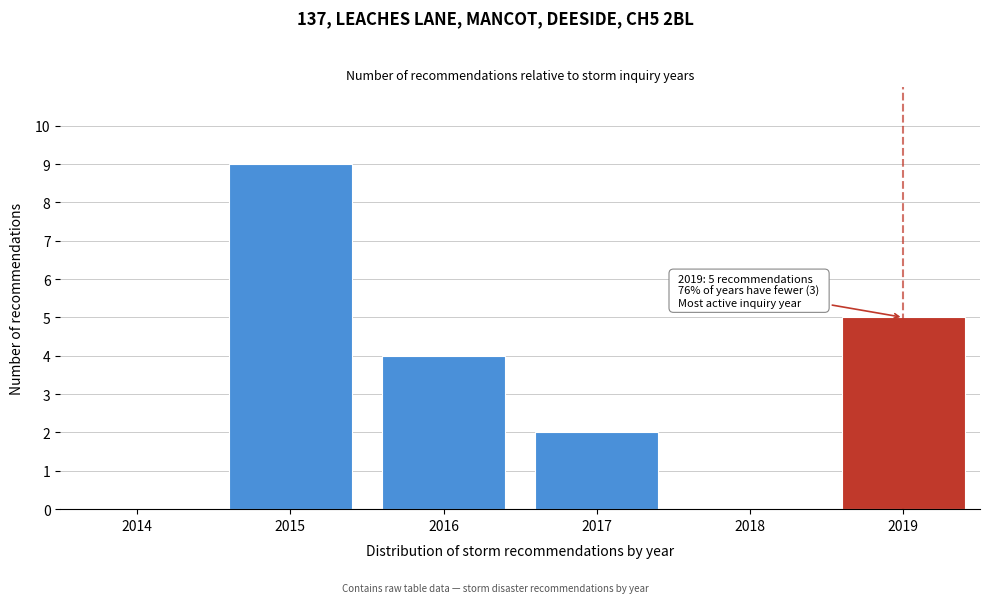

Reading right to left, what are all the values shown in this chart?

2019=5	2018=0	2017=2	2016=4	2015=9	2014=0